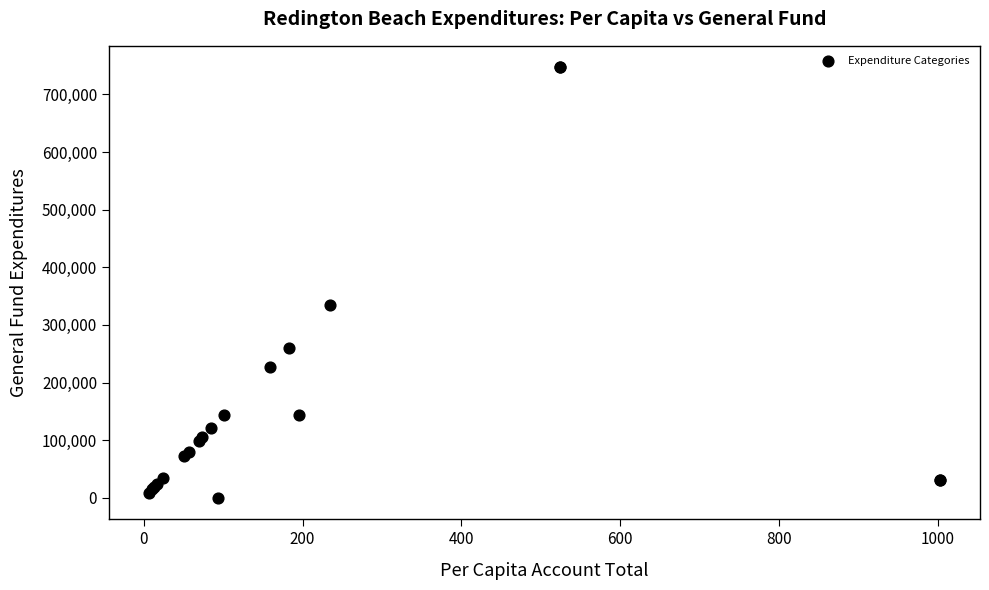

What Y value in the scatter plot is closest to 373538?

334399